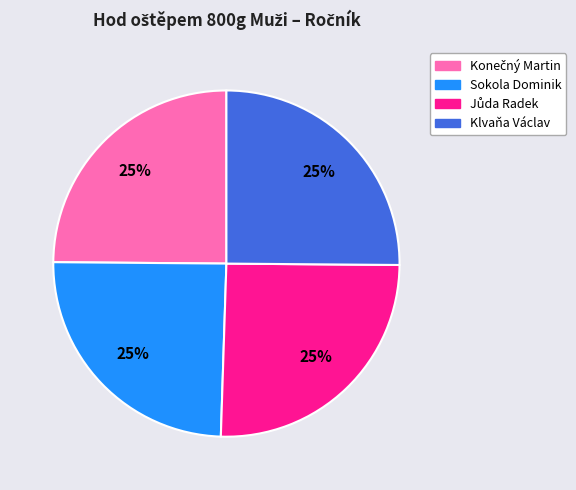

How many slices are in this pie chart?

4